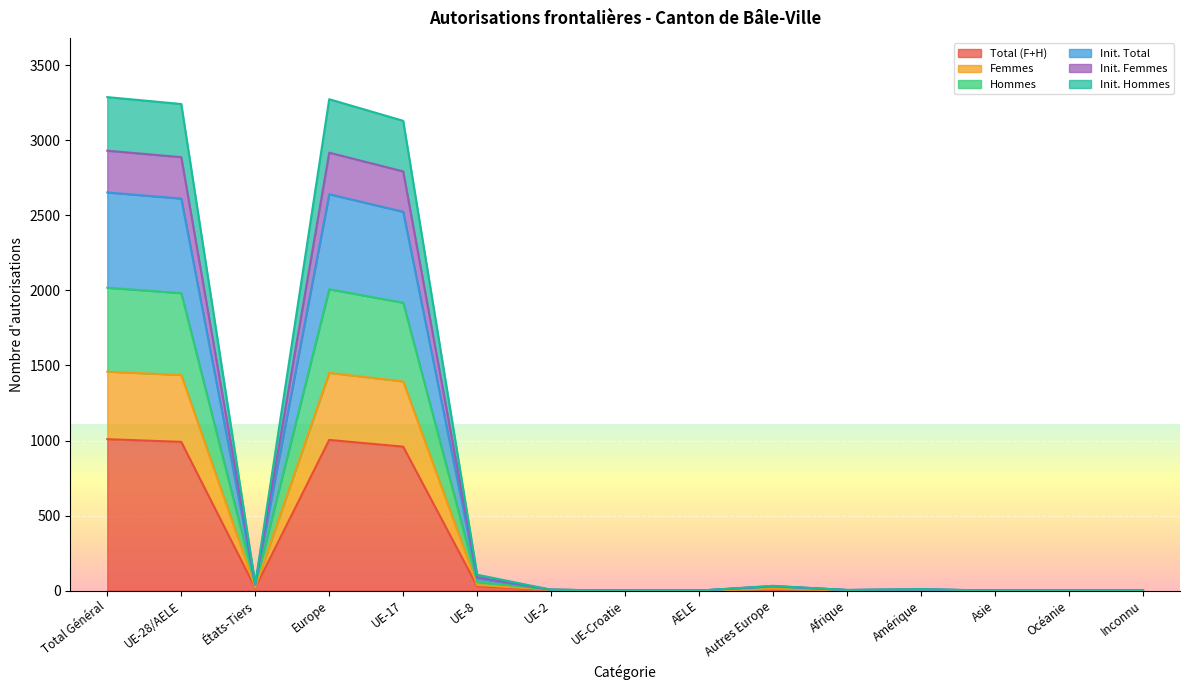

How many interior local valleys does the Init. Total series have?

2